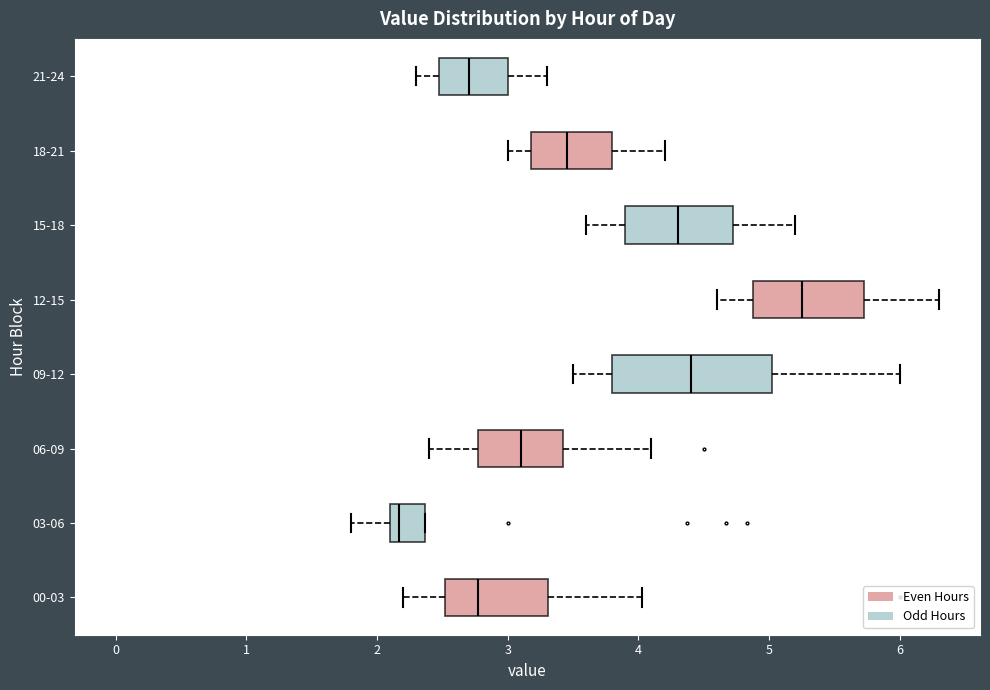

Reading bottom to top, transcribe this box plot: for each box, give where its median line is, the range the box spans, and where its two whiskers end, as read against the x-axis. The values are not printed on the chart, so give them approximately, as read against the axis.

00-03: median 2.8, box 2.5 to 3.3, whiskers 2.2 to 4.0
03-06: median 2.2, box 2.1 to 2.4, whiskers 1.8 to 2.4
06-09: median 3.1, box 2.8 to 3.4, whiskers 2.4 to 4.1
09-12: median 4.4, box 3.8 to 5.0, whiskers 3.5 to 6.0
12-15: median 5.3, box 4.9 to 5.7, whiskers 4.6 to 6.3
15-18: median 4.3, box 3.9 to 4.7, whiskers 3.6 to 5.2
18-21: median 3.5, box 3.2 to 3.8, whiskers 3.0 to 4.2
21-24: median 2.7, box 2.5 to 3.0, whiskers 2.3 to 3.3